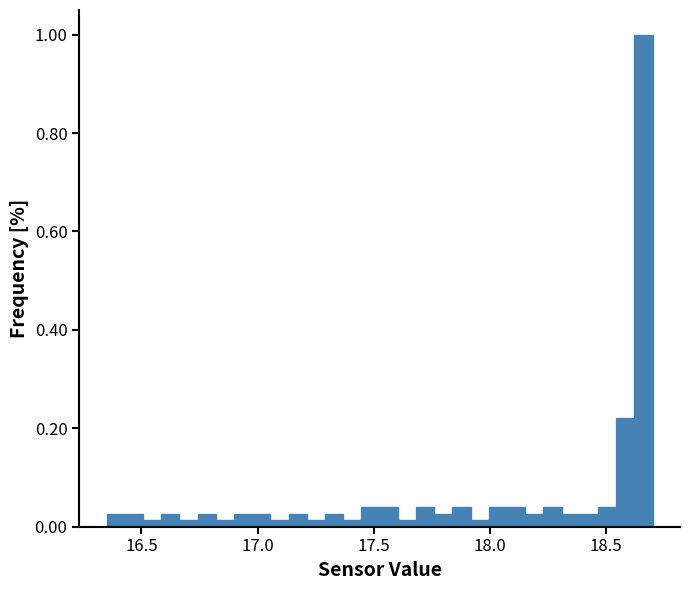

Around what value on the x-axis is the tallest bar? Give the approximate position of its centre, as read against the axis.

18.65